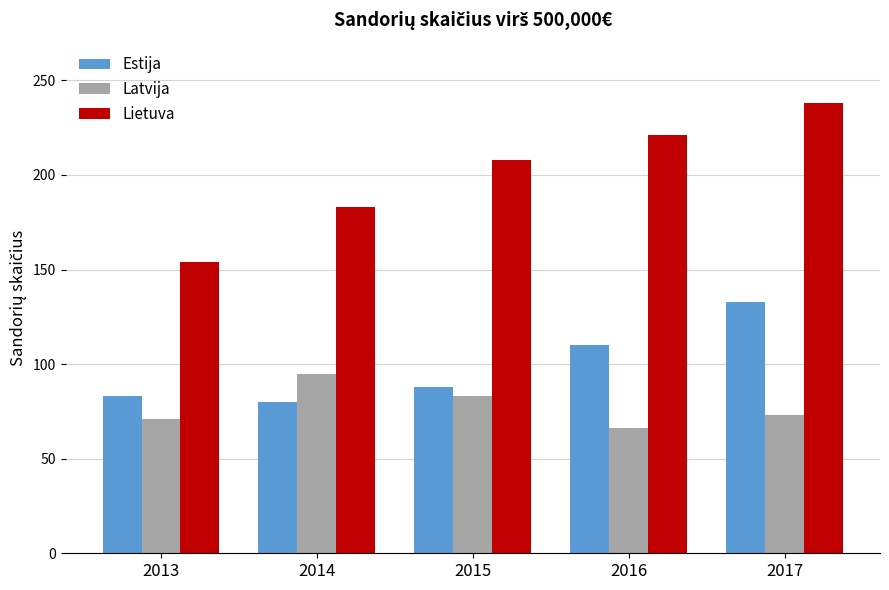

What is the total value across all series at 2013?

308